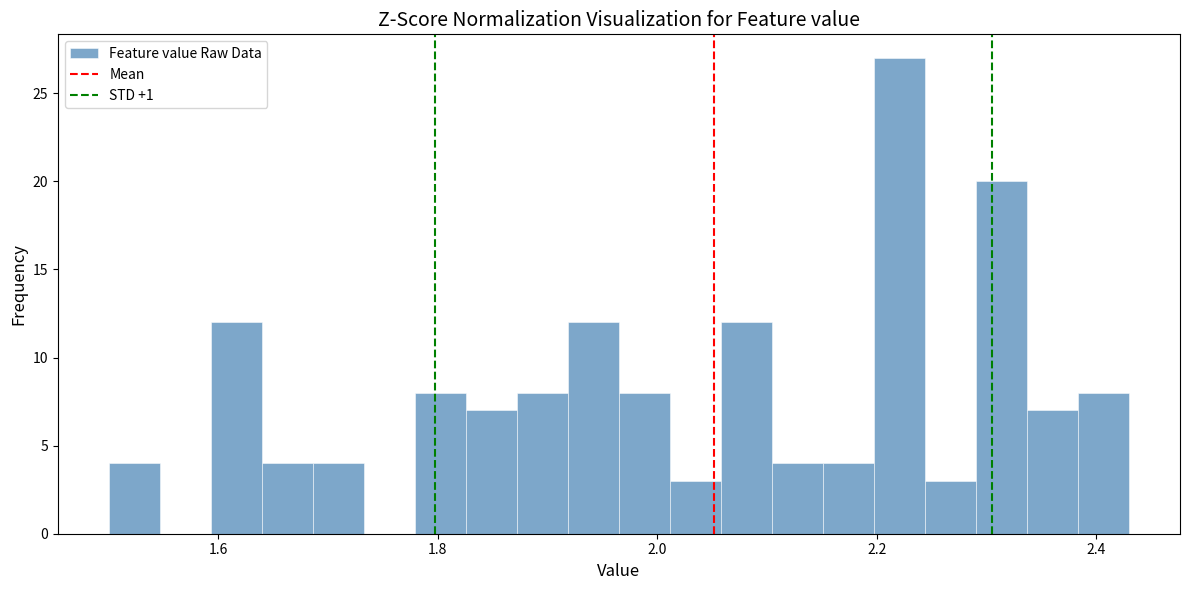

Around what value on the x-axis is the tallest bar? Give the approximate position of its centre, as read against the axis.

2.22